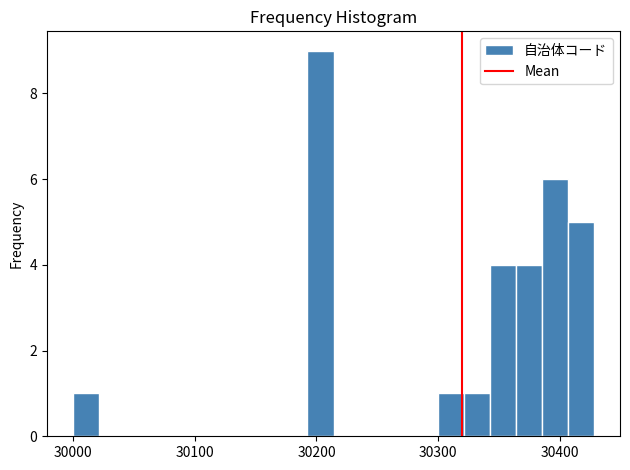

Read against the x-axis, roughly where is the centre of the tallest bar?

30200